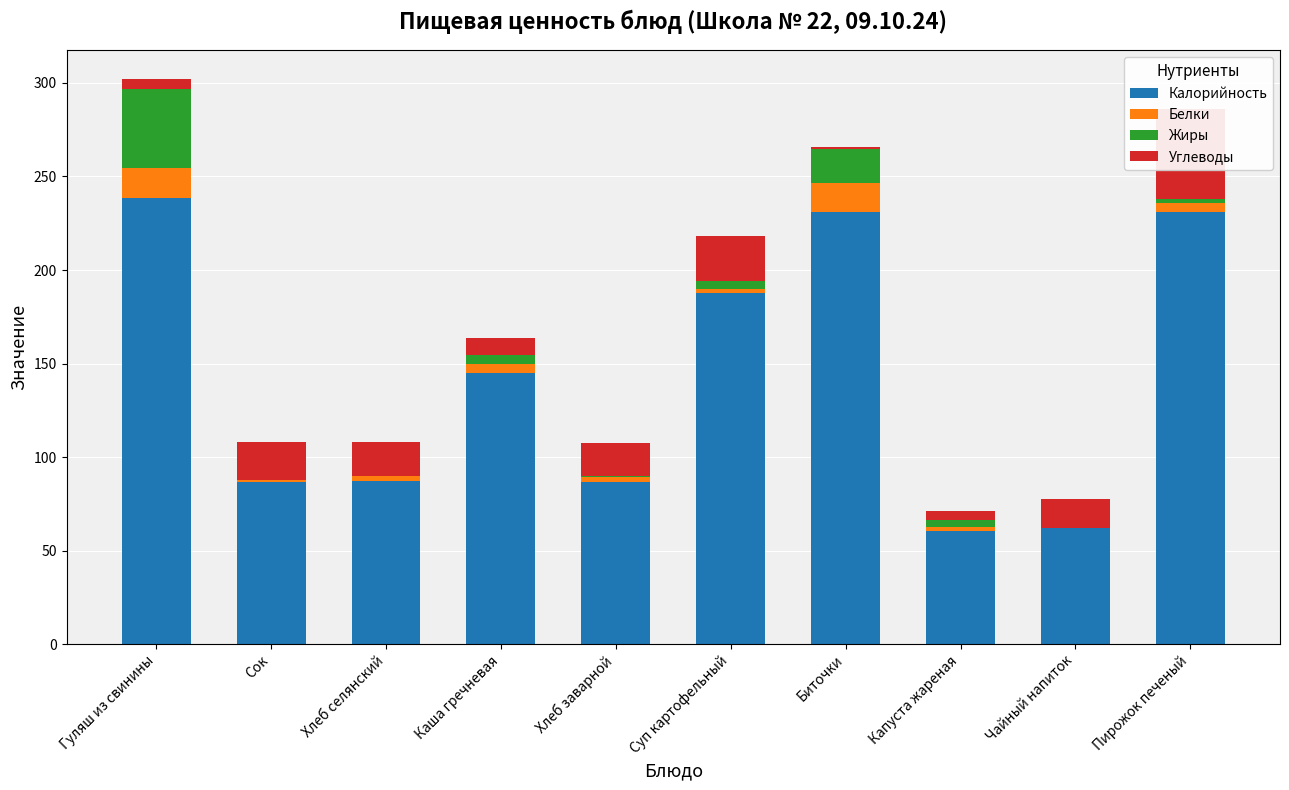

What is the difference between the maximum and minimum values in the Калорийность series?

177.8